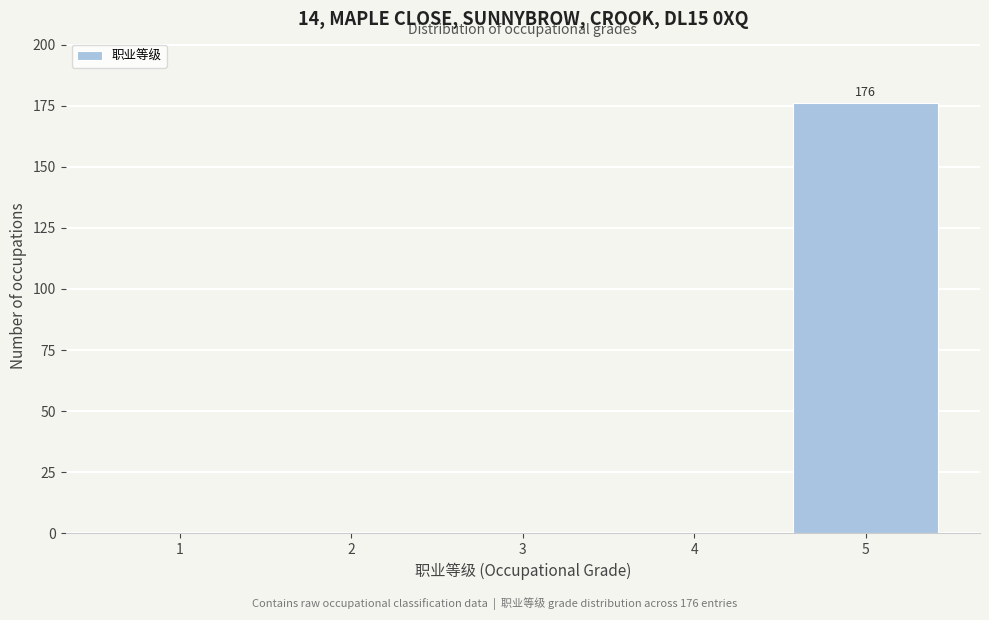

Reading left to right, list all the values displayed in this chart.

1=0	2=0	3=0	4=0	5=176